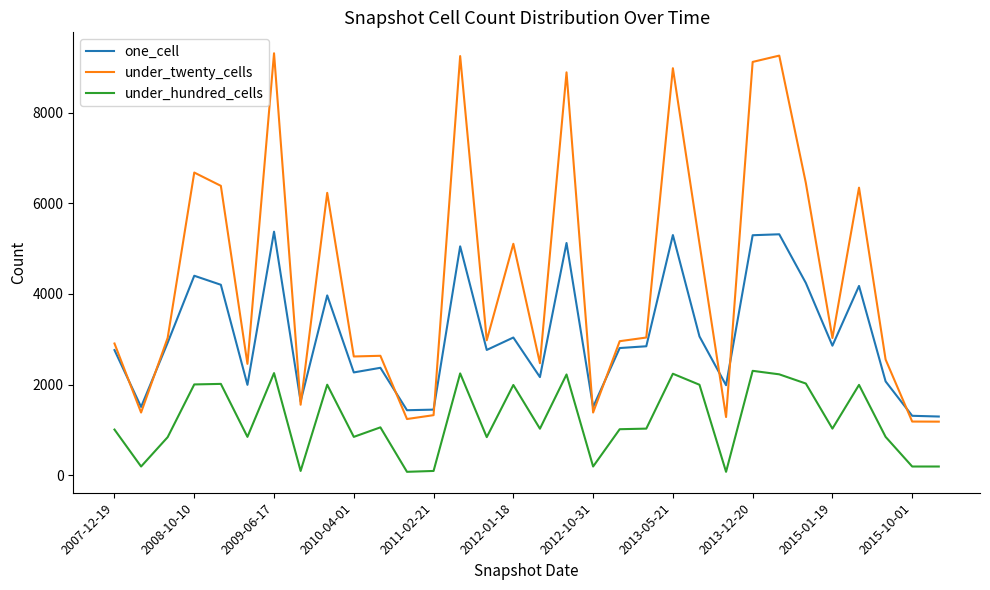

True or false: under_hundred_cells and under_twenty_cells cross at least once.

False